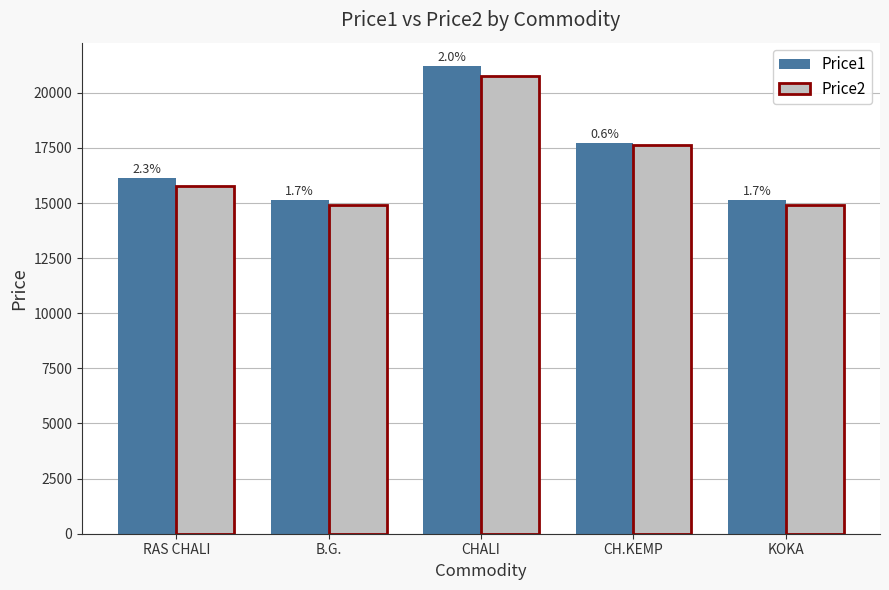

What is the value of the Price2 bar at the 2nd from the left?

14897